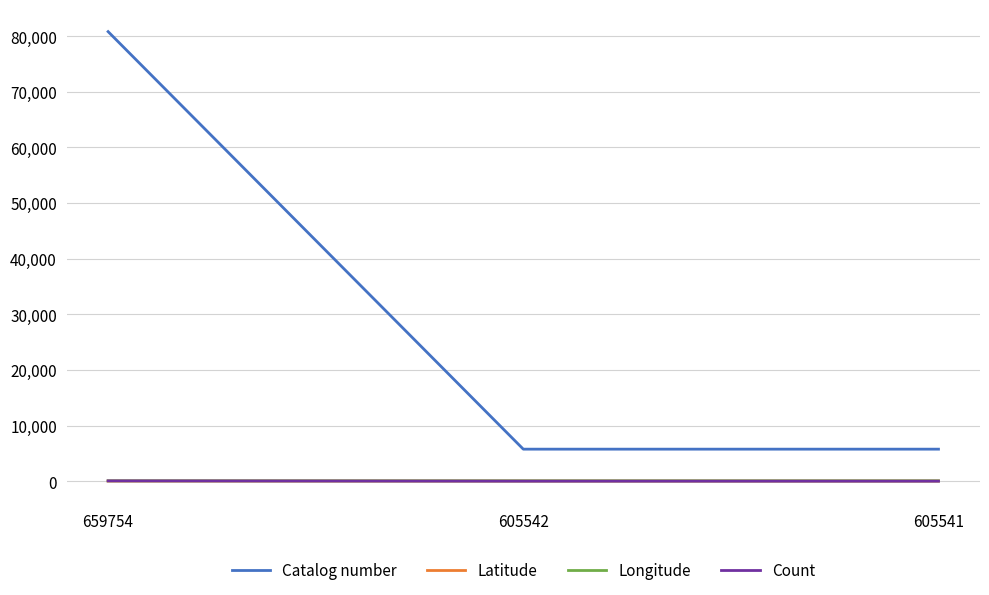

Between 659754 and 605542, which series saw the biggest shift?

Catalog number